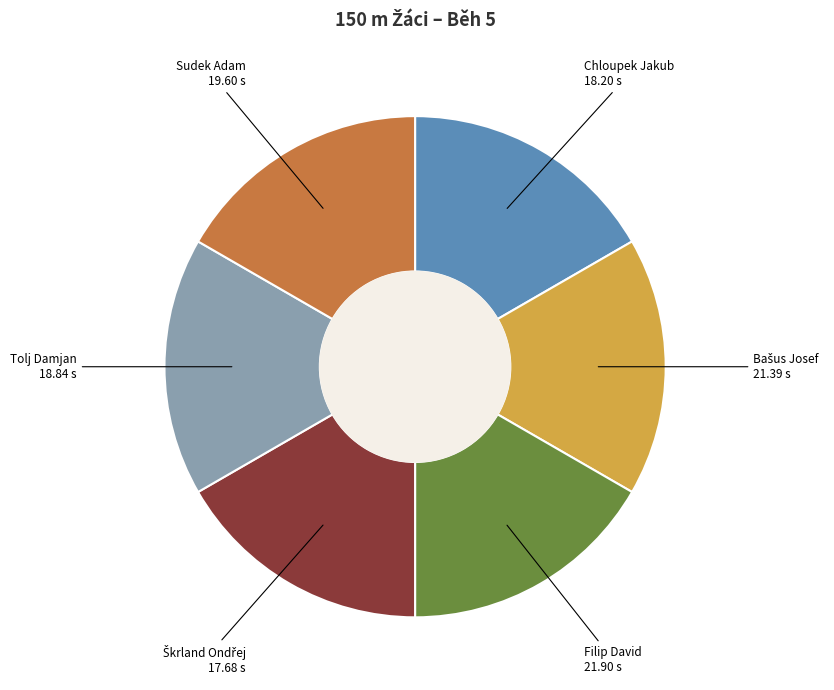

Is there any slice that represents more than half of the pie?

No